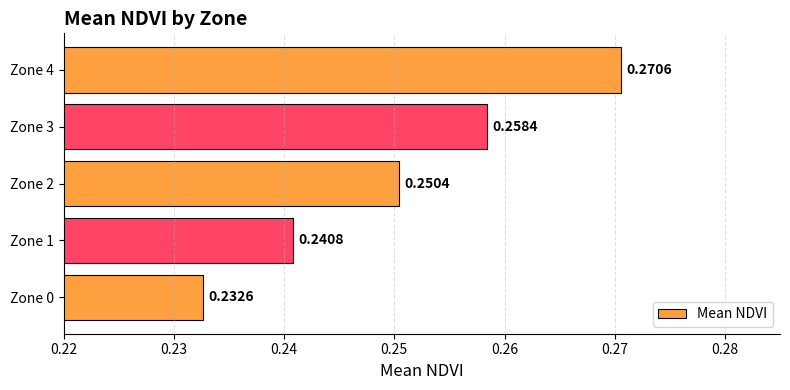

What is the sum of all values?

1.3